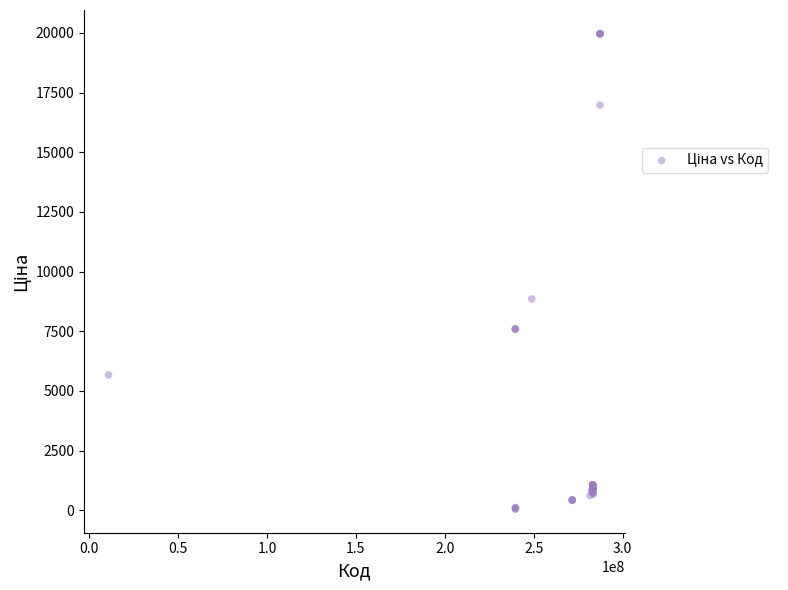

What Y value in the scatter plot is closest to 10010?

8856.7